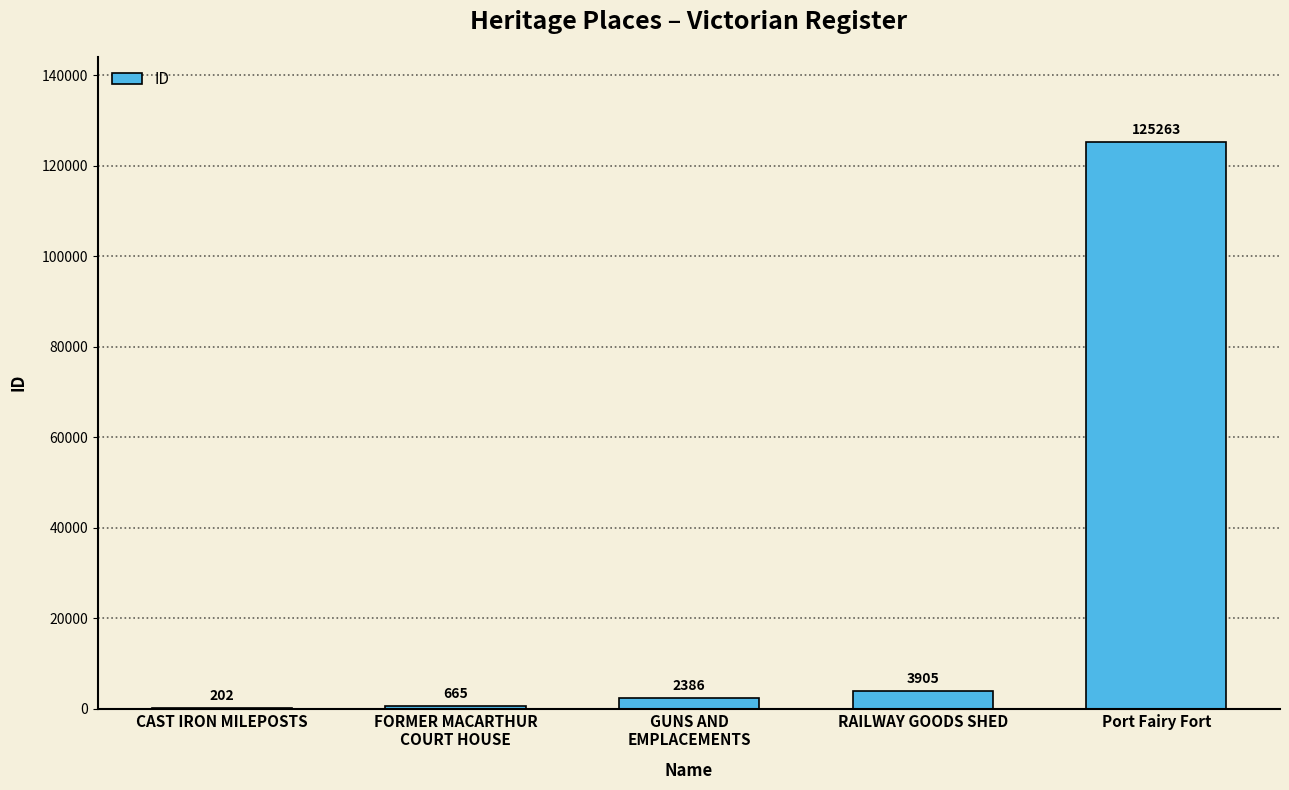

Between Port Fairy Fort and FORMER MACARTHUR
COURT HOUSE, which is larger?

Port Fairy Fort